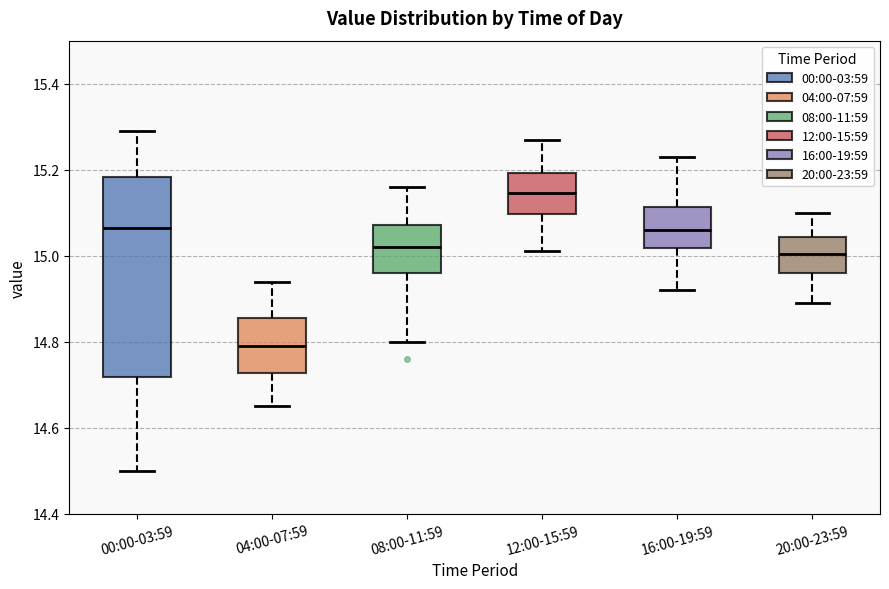

Reading left to right, transcribe this box plot: for each box, give where its median line is, the range the box spans, and where its two whiskers end, as read against the y-axis. The values are not printed on the chart, so give them approximately, as read against the axis.

00:00-03:59: median 15.06, box 14.72 to 15.18, whiskers 14.50 to 15.30
04:00-07:59: median 14.80, box 14.72 to 14.86, whiskers 14.66 to 14.94
08:00-11:59: median 15.02, box 14.96 to 15.08, whiskers 14.80 to 15.16
12:00-15:59: median 15.14, box 15.10 to 15.20, whiskers 15.02 to 15.28
16:00-19:59: median 15.06, box 15.02 to 15.12, whiskers 14.92 to 15.24
20:00-23:59: median 15.00, box 14.96 to 15.04, whiskers 14.90 to 15.10